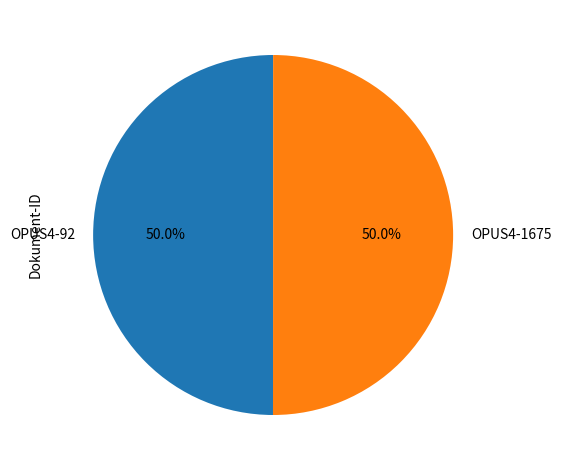

What percentage is the OPUS4-1675 slice, to the nearest percent?

50%